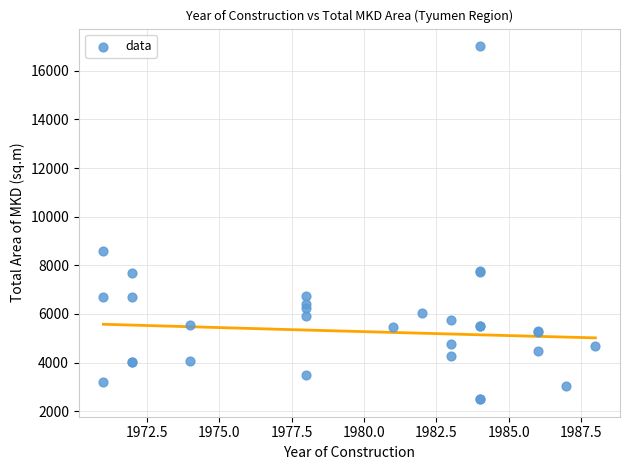

What Y value in the scatter plot is closest to 9753?

8594.6